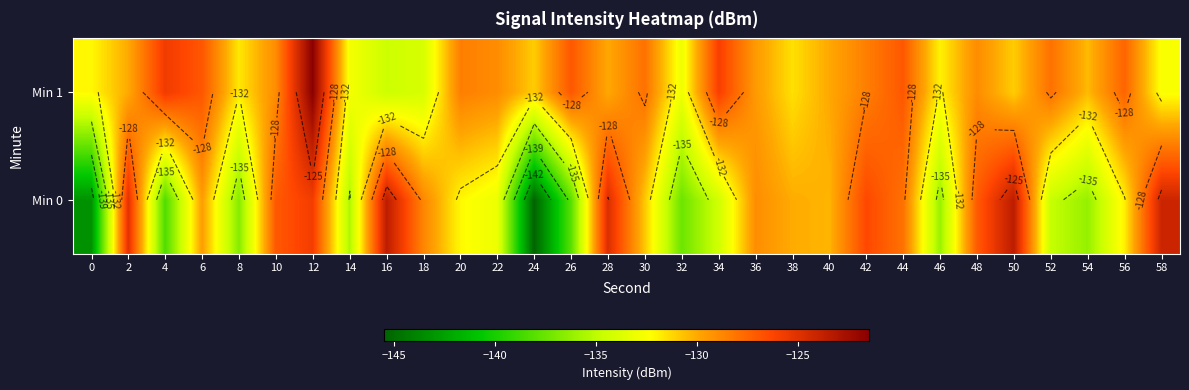

Where is Min 1 nearest to the value -128?

30